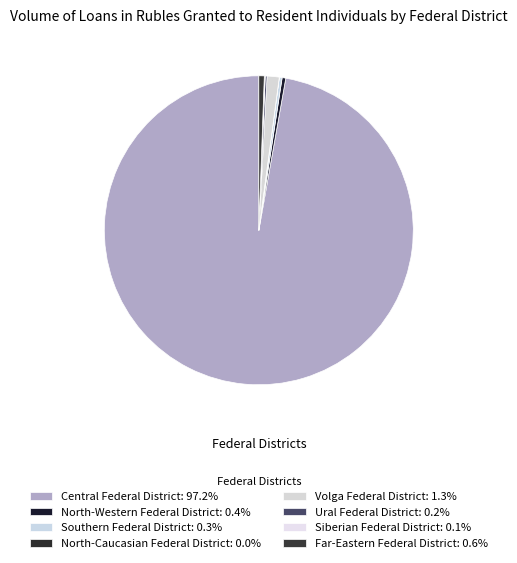

What is the largest slice in the pie chart?

Central Federal District